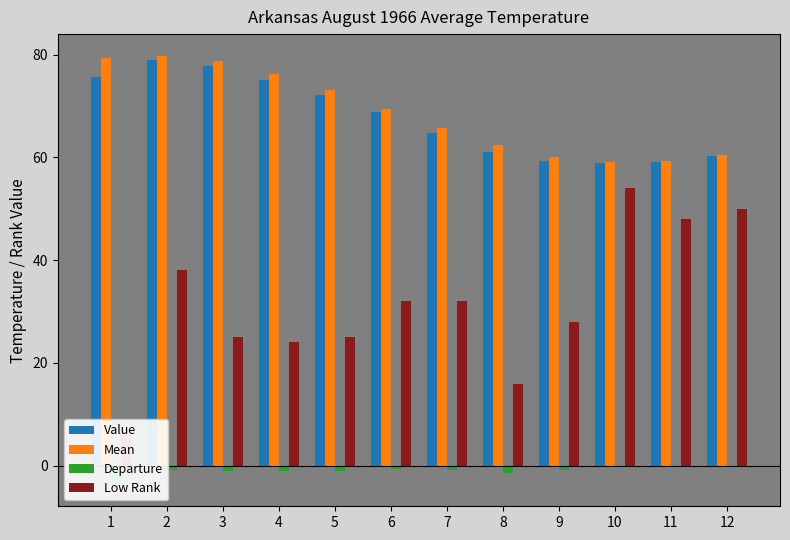

Reading right to left, extract all data points from this chart.

Value: 12=60.2	11=59.1	10=58.9	9=59.3	8=61.0	7=64.8	6=68.8	5=72.1	4=75.1	3=77.7	2=79.0	1=75.6
Mean: 12=60.4	11=59.3	10=59.1	9=60.1	8=62.4	7=65.7	6=69.4	5=73.1	4=76.2	3=78.7	2=79.8	1=79.3
Departure: 12=-0.2	11=-0.2	10=-0.2	9=-0.8	8=-1.4	7=-0.9	6=-0.6	5=-1.0	4=-1.1	3=-1.0	2=-0.8	1=-3.7
Low Rank: 12=50.0	11=48.0	10=54.0	9=28.0	8=16.0	7=32.0	6=32.0	5=25.0	4=24.0	3=25.0	2=38.0	1=6.0